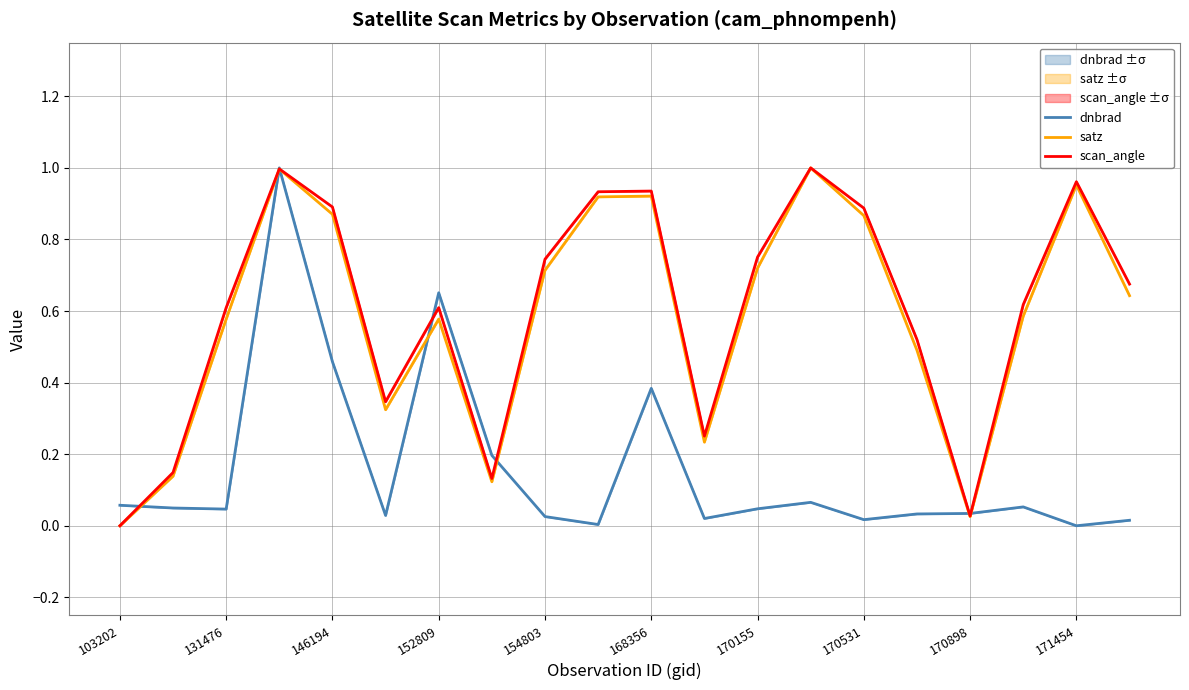

Which series has the largest total across all categories?

scan_angle